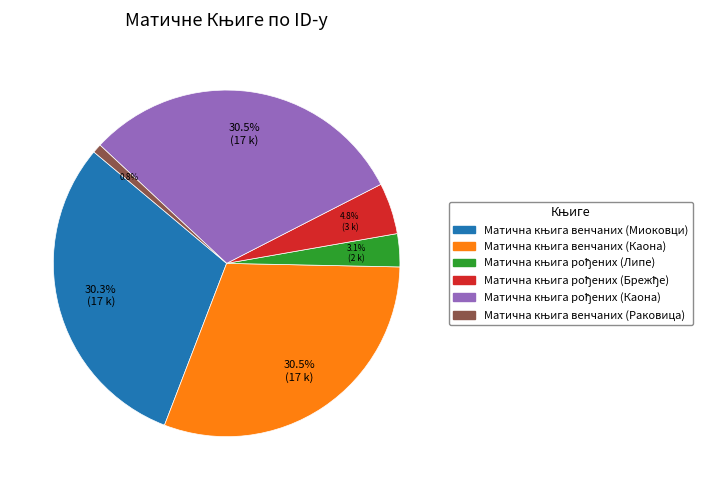

Is there any slice that represents more than half of the pie?

No